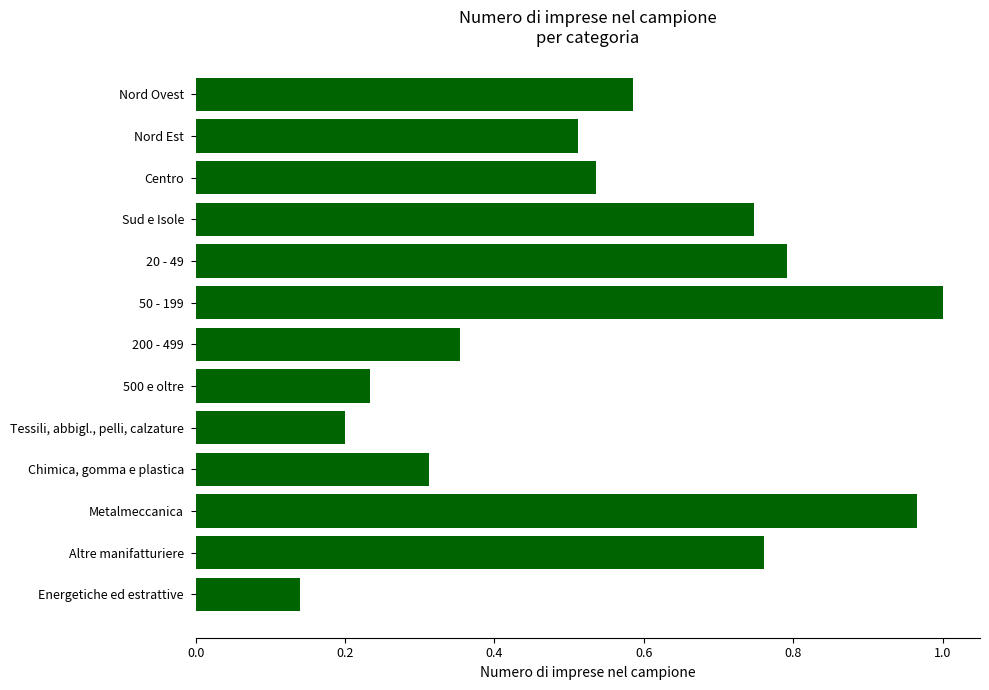

Which category has the lowest value across all series?

Energetiche ed estrattive